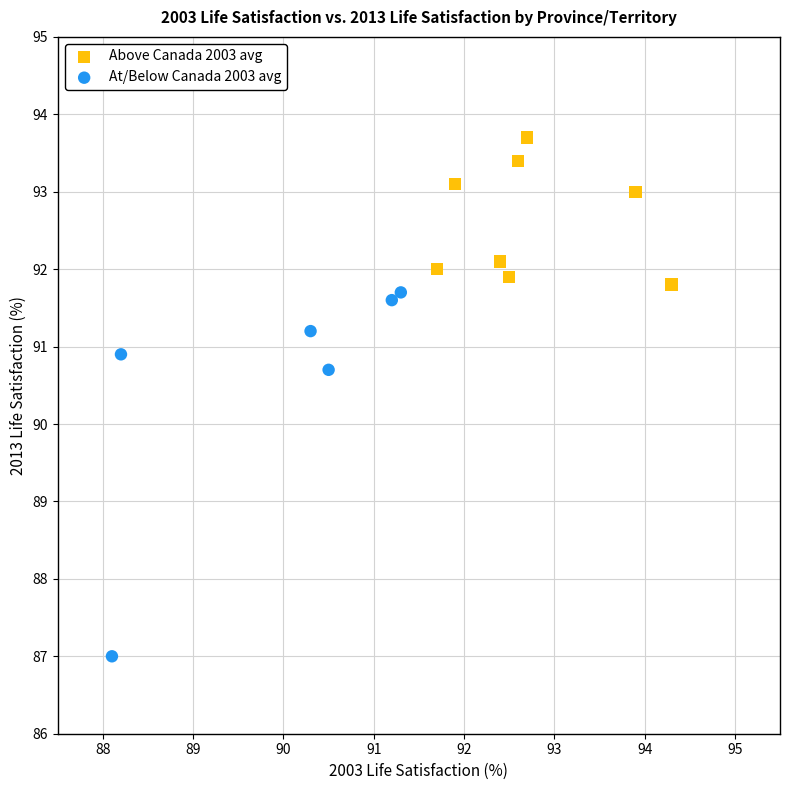

What are all the series names shown in the legend?

Above Canada 2003 avg, At/Below Canada 2003 avg